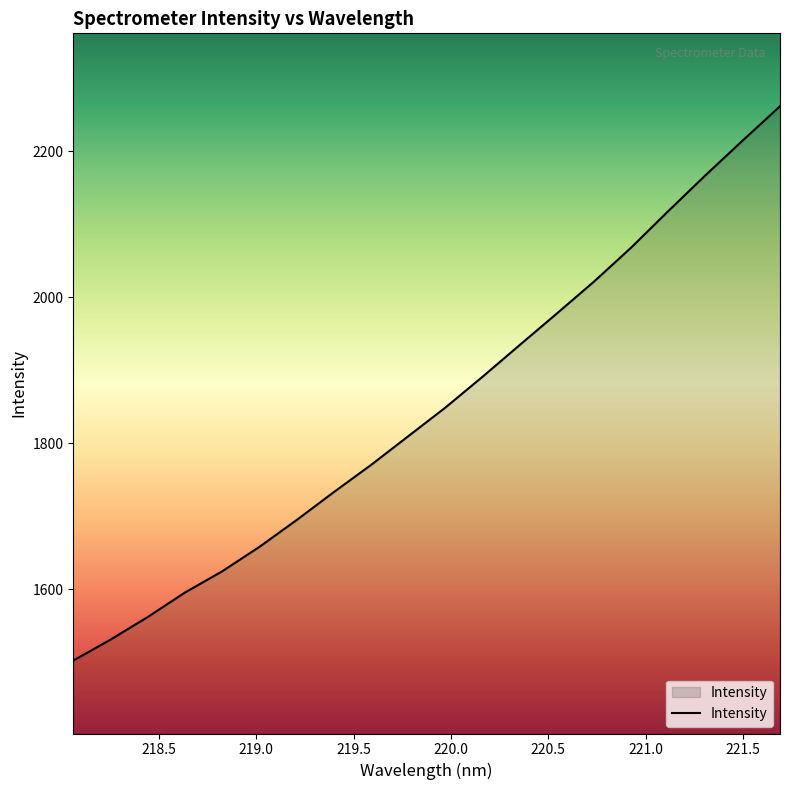

What is the minimum value shown in the chart?

1502.0